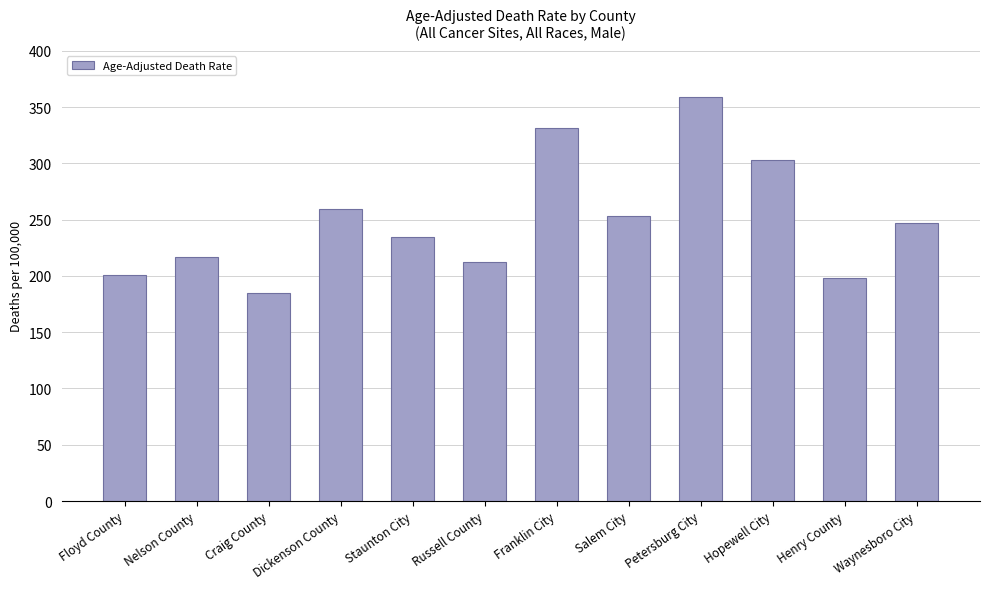

What is the difference between the maximum and second lowest values?

160.4